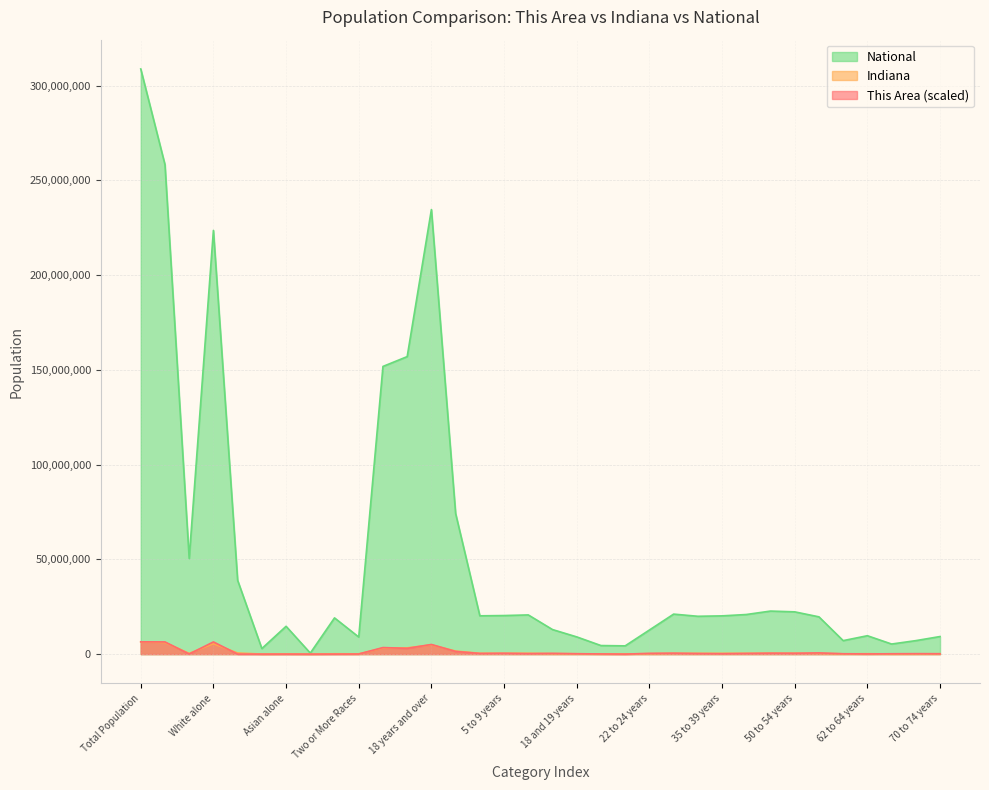

How many categories are shown in the chart?

34